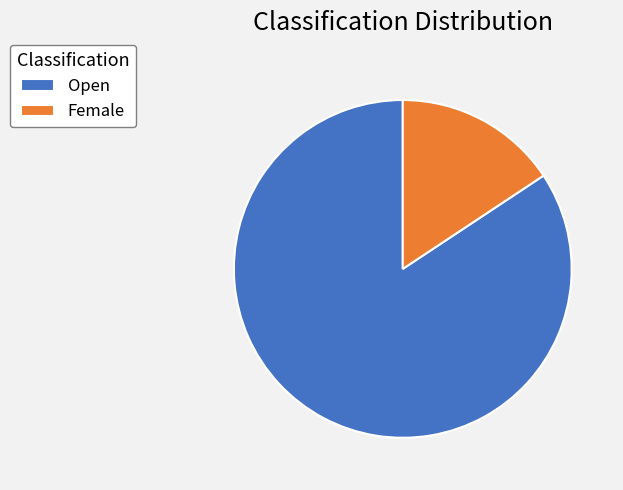

Is it true that Open is 84% of the pie?

True